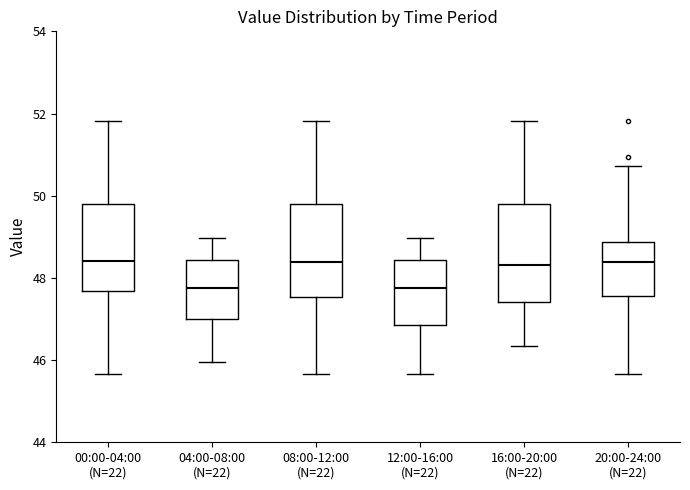

Where does the median line of the box for 04:00-08:00 (N=22) sit on the y-axis? The values are not printed on the chart, so give them approximately, as read against the axis.

47.8